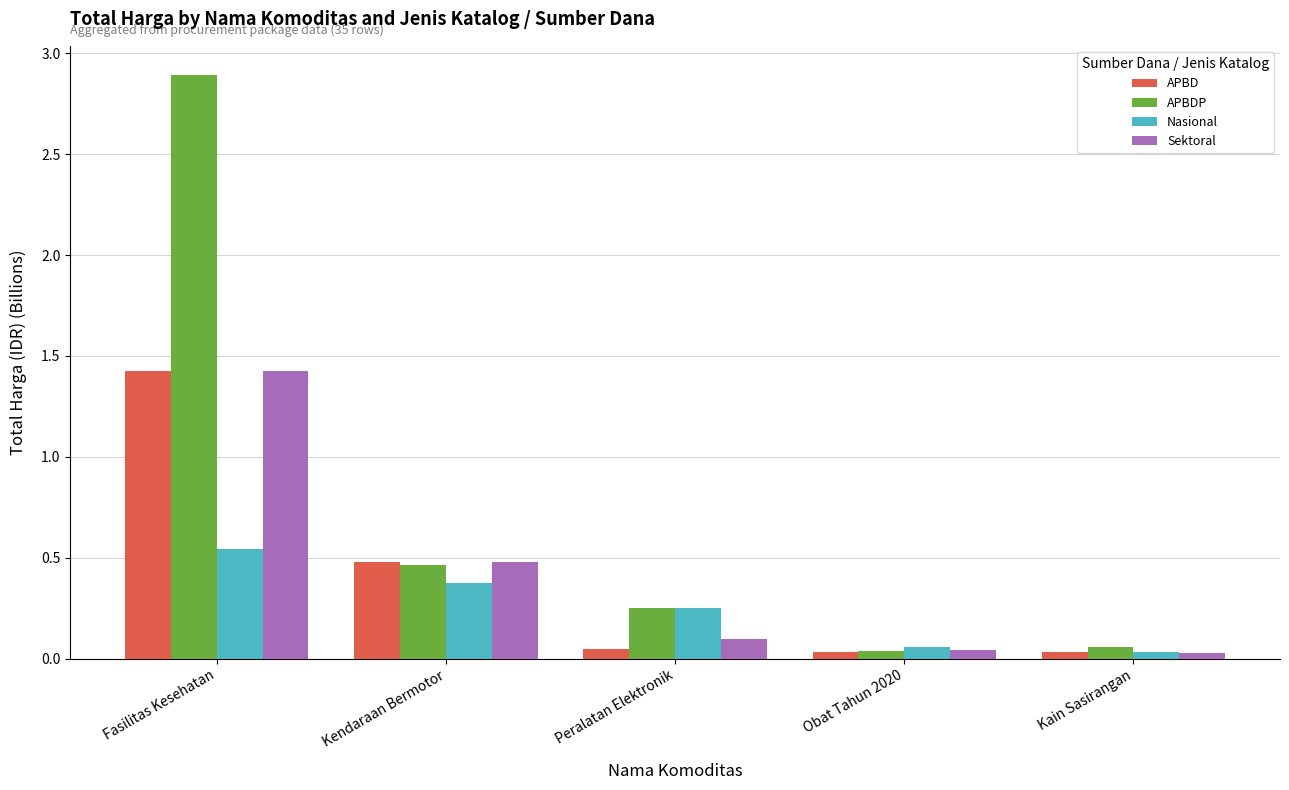

The Nasional series shows 0.0 at Kain Sasirangan. True or false?

True